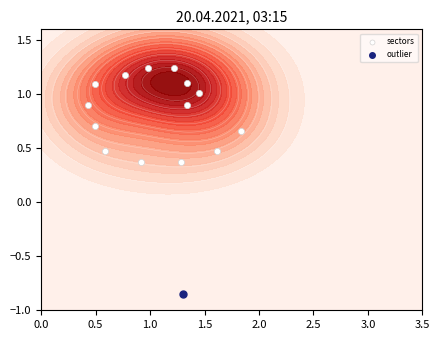

What is the difference between the maximum and minimum values?

0.9